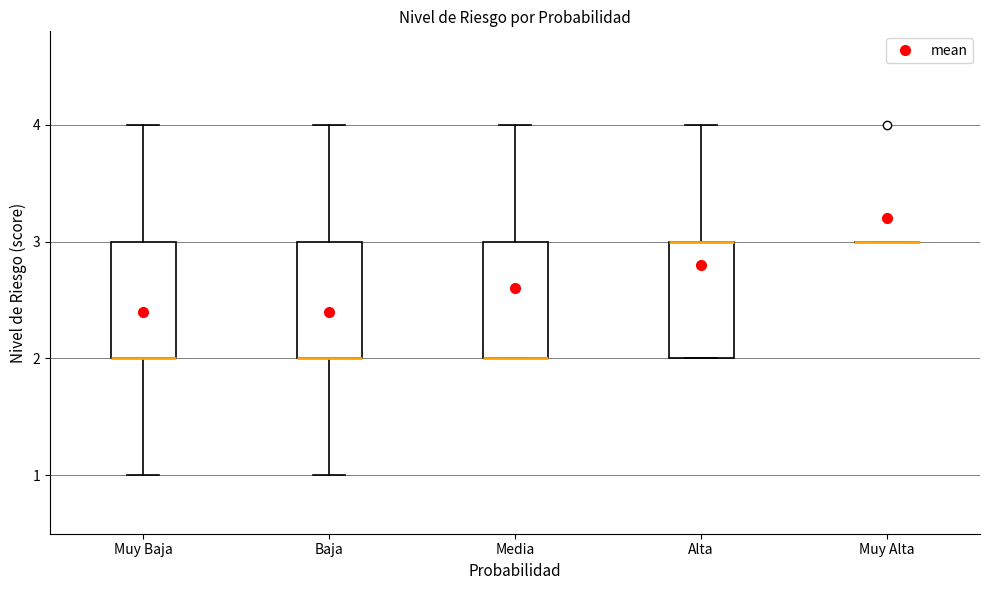

Reading left to right, transcribe this box plot: for each box, give where its median line is, the range the box spans, and where its two whiskers end, as read against the y-axis. The values are not printed on the chart, so give them approximately, as read against the axis.

Muy Baja: median 2 (drawn on the box's lower edge), box 2 to 3, whiskers 1 to 4
Baja: median 2 (drawn on the box's lower edge), box 2 to 3, whiskers 1 to 4
Media: median 2 (drawn on the box's lower edge), box 2 to 3, whiskers 2 to 4
Alta: median 3 (drawn on the box's upper edge), box 2 to 3, whiskers 2 to 4
Muy Alta: box collapsed to a line at 3, whiskers 3 to 3